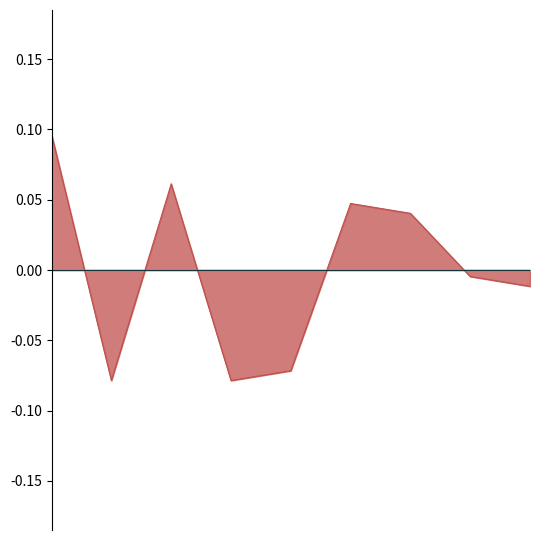

How many negative values are there?

5